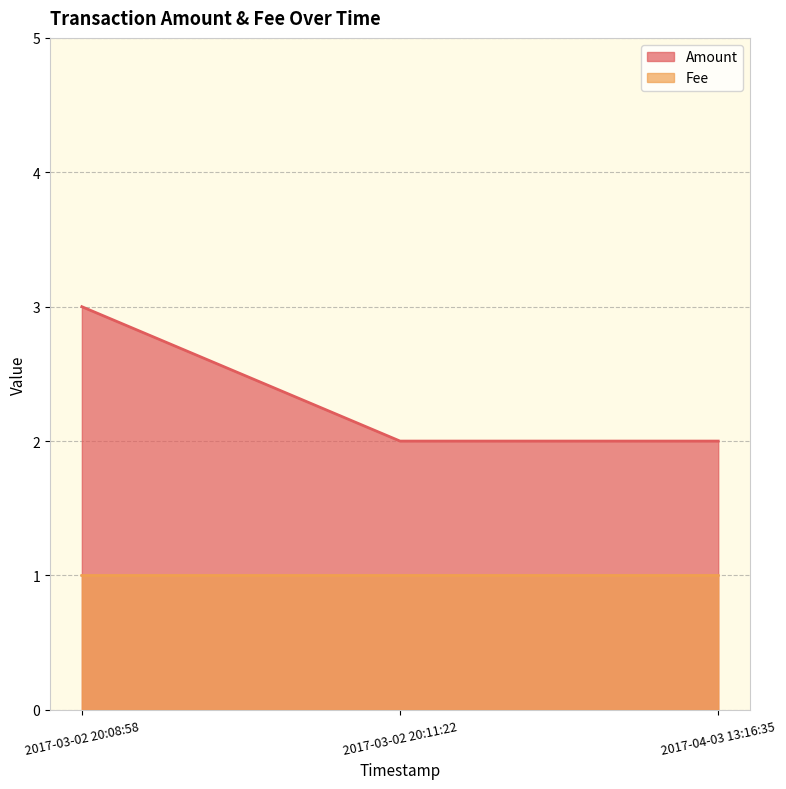

At how many categories does at least one series exceed 2?

1